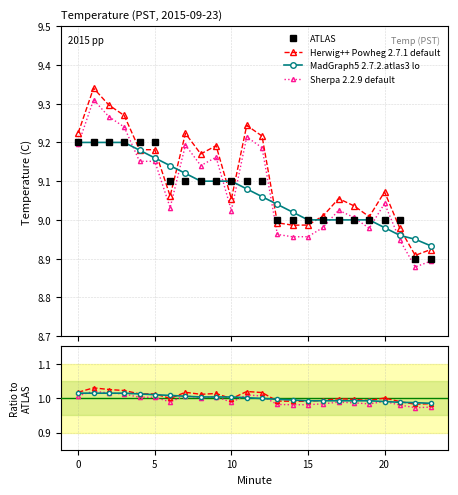

How many values in the MadGraph5 series are below 1?

12